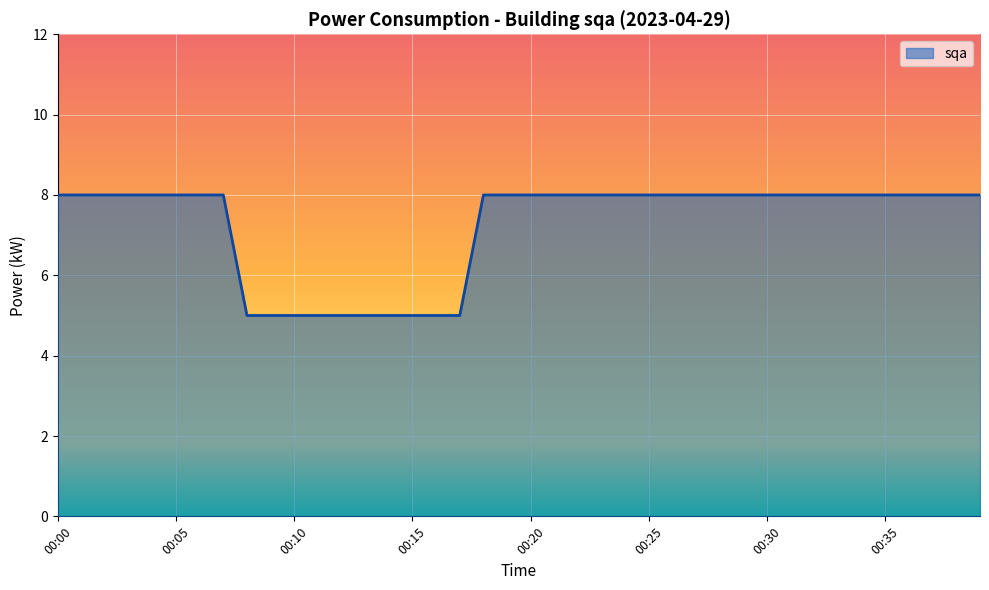

What is the difference between the maximum and minimum values?

3